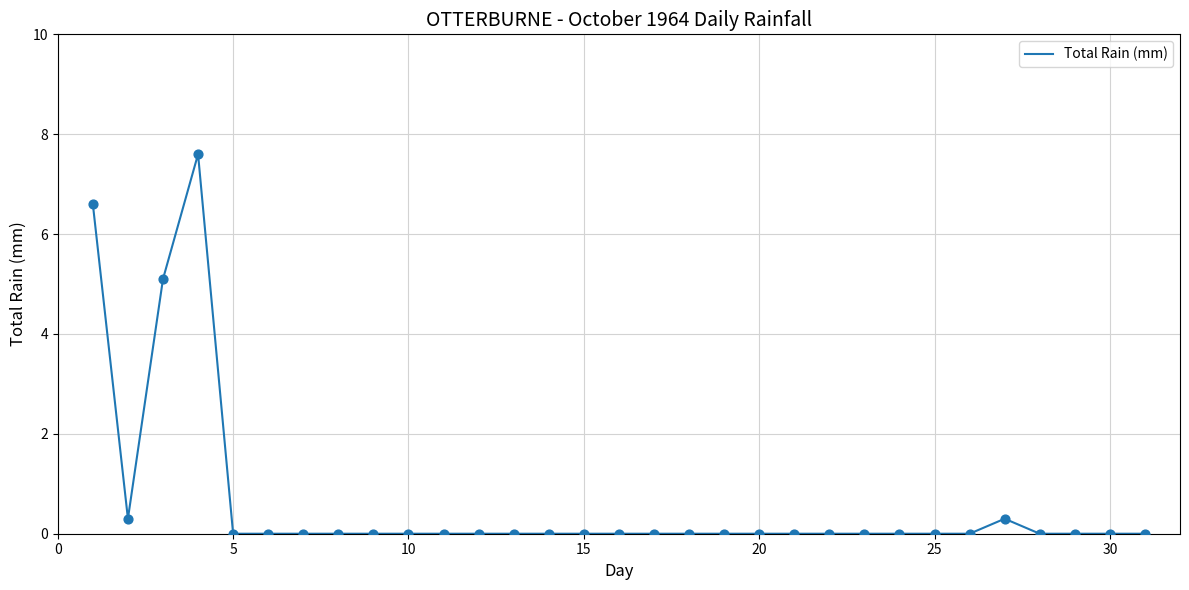

What is the greatest value displayed?

7.6